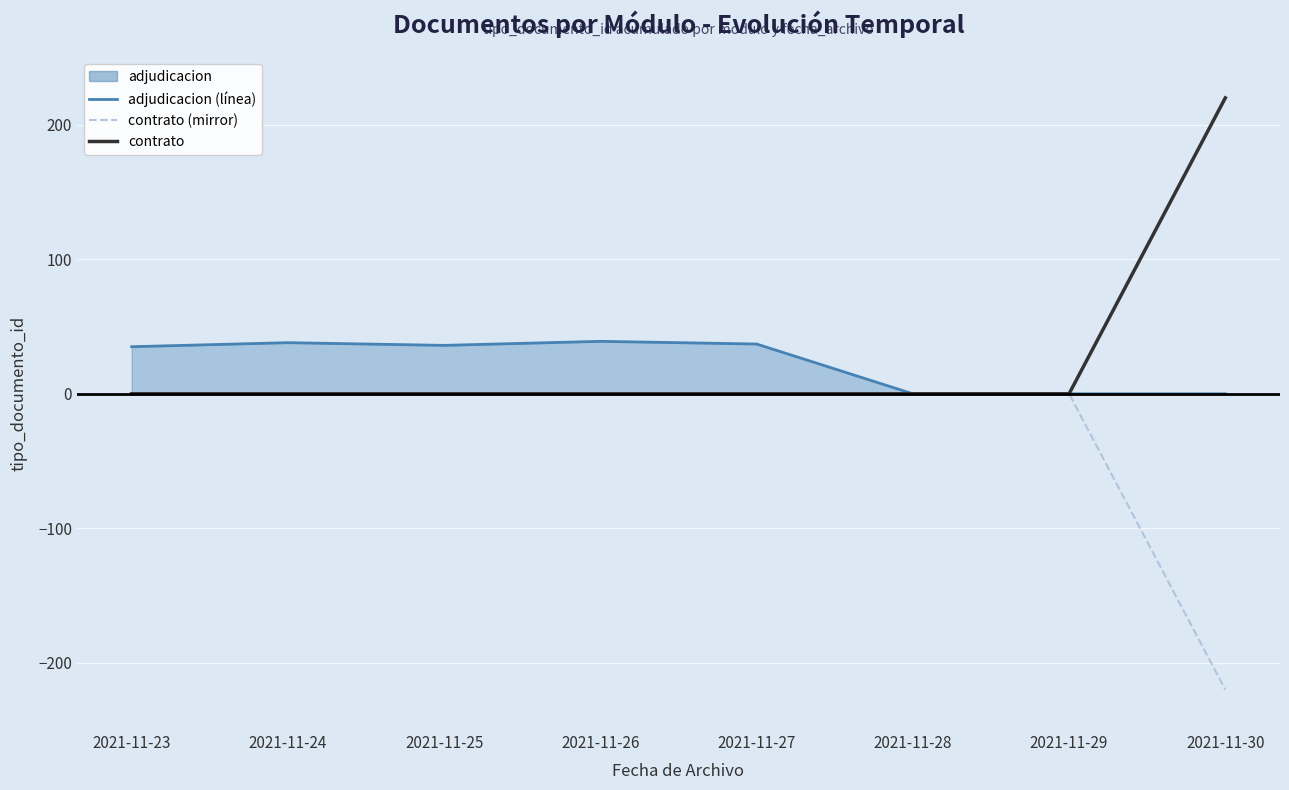

How many negative values does the contrato (mirror) series have?

1